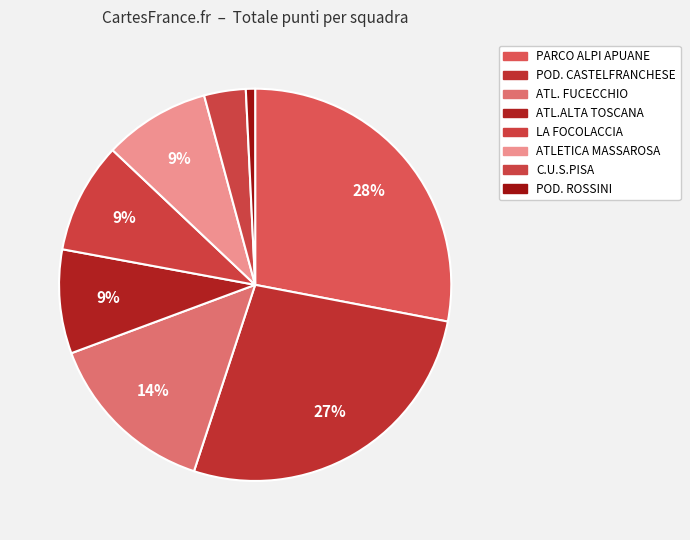

Count the number of slices in the pie.

8